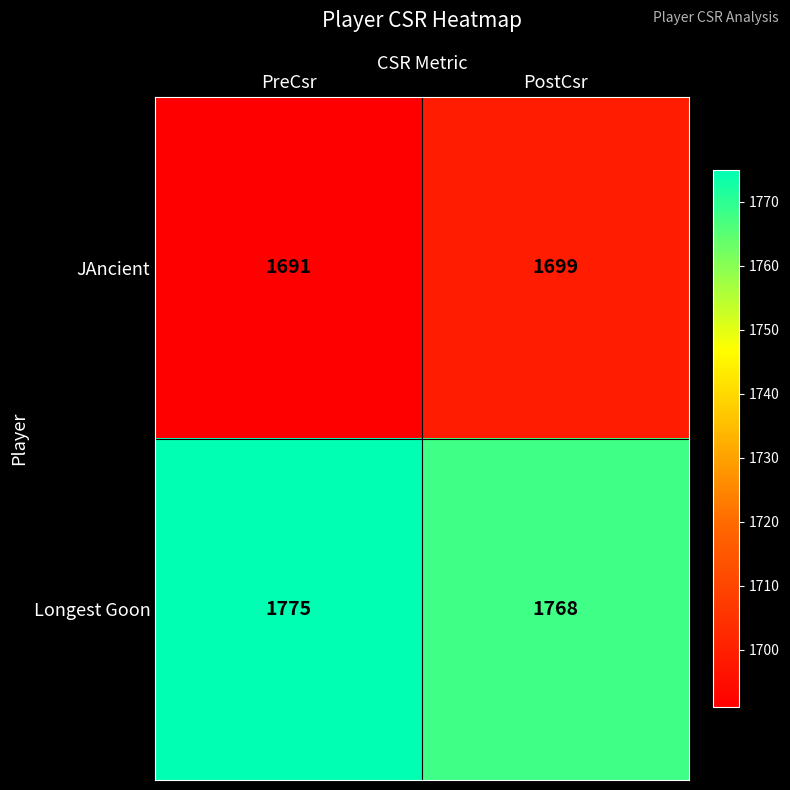

Where is JAncient nearest to the value 1695?

PreCsr